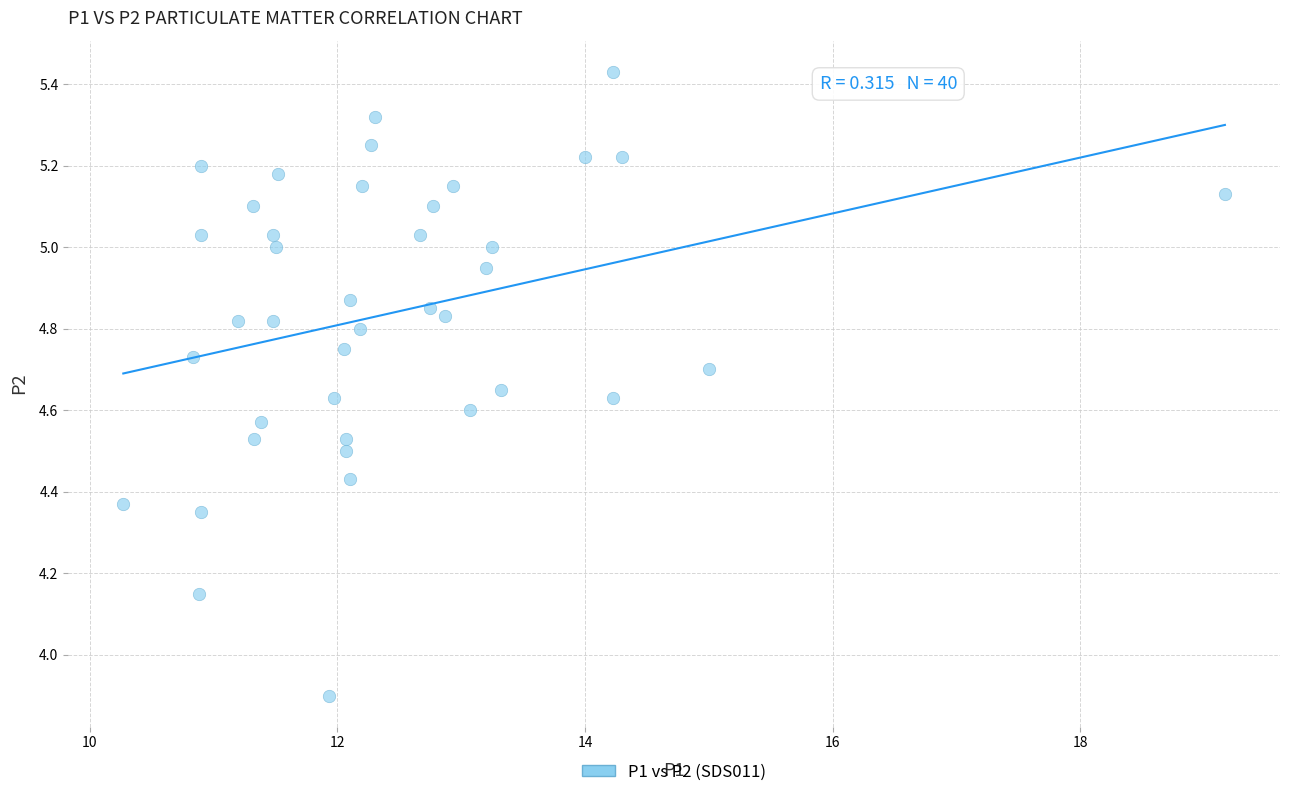

What is the range of Y values (max minus min)?

1.5